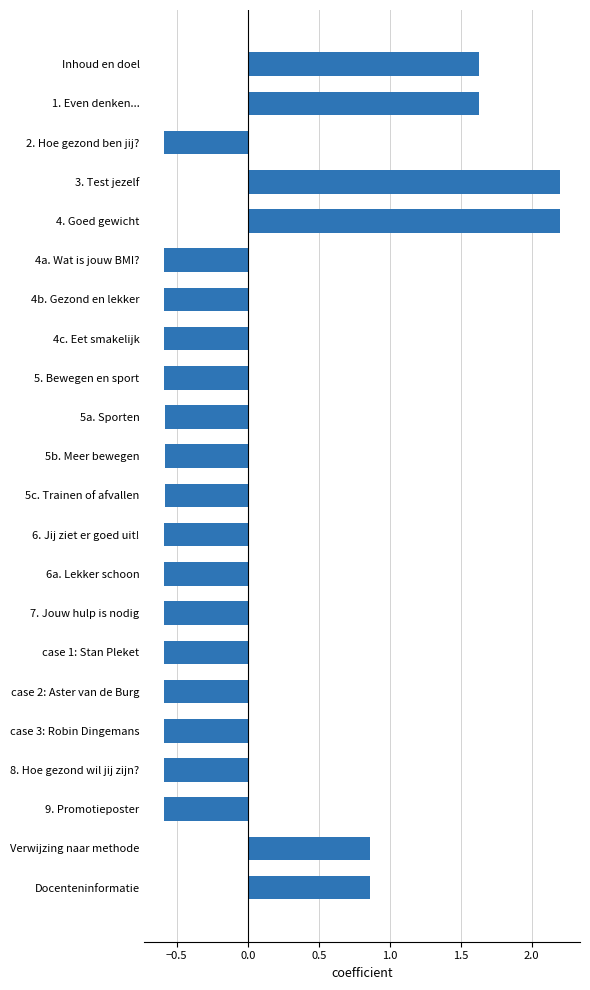

What is the difference between the maximum and minimum values?

2.8